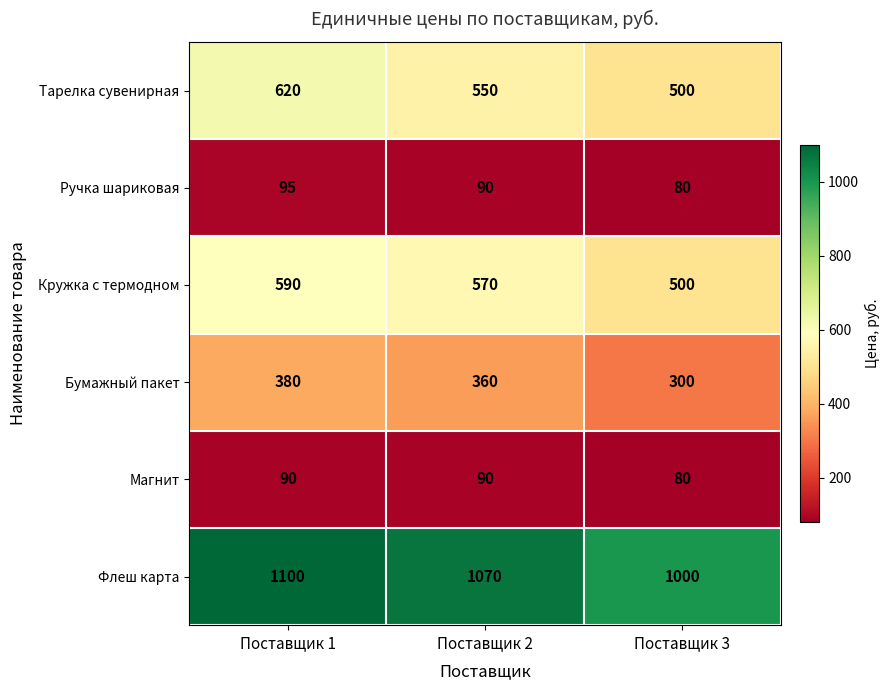

What is the difference between the highest and lowest values at Поставщик 2?

980